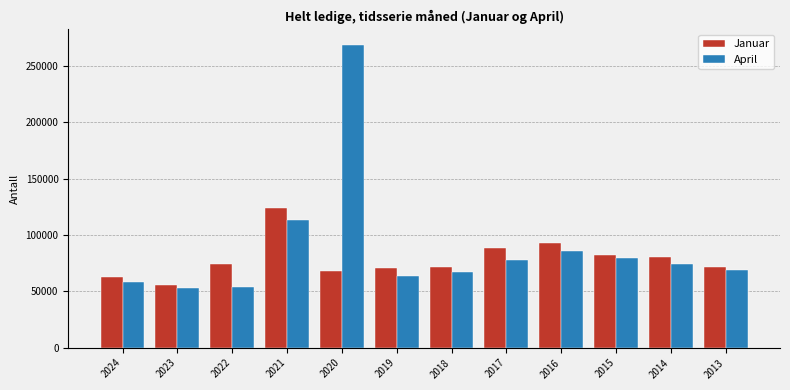

What is the minimum value for April?

53199